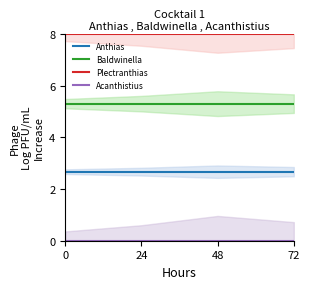

Which series has the widest spread of values?

Anthias